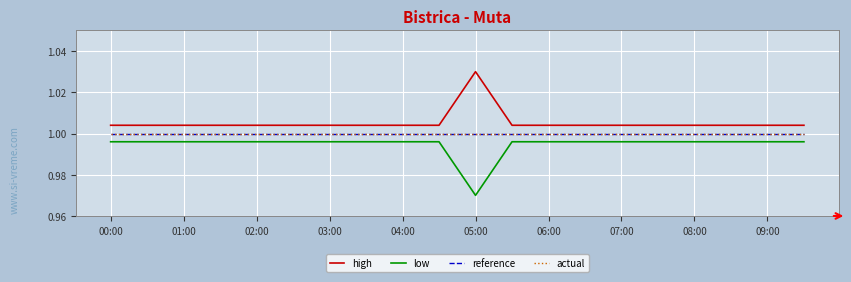

Is this an area chart (filled region under the line)?

No